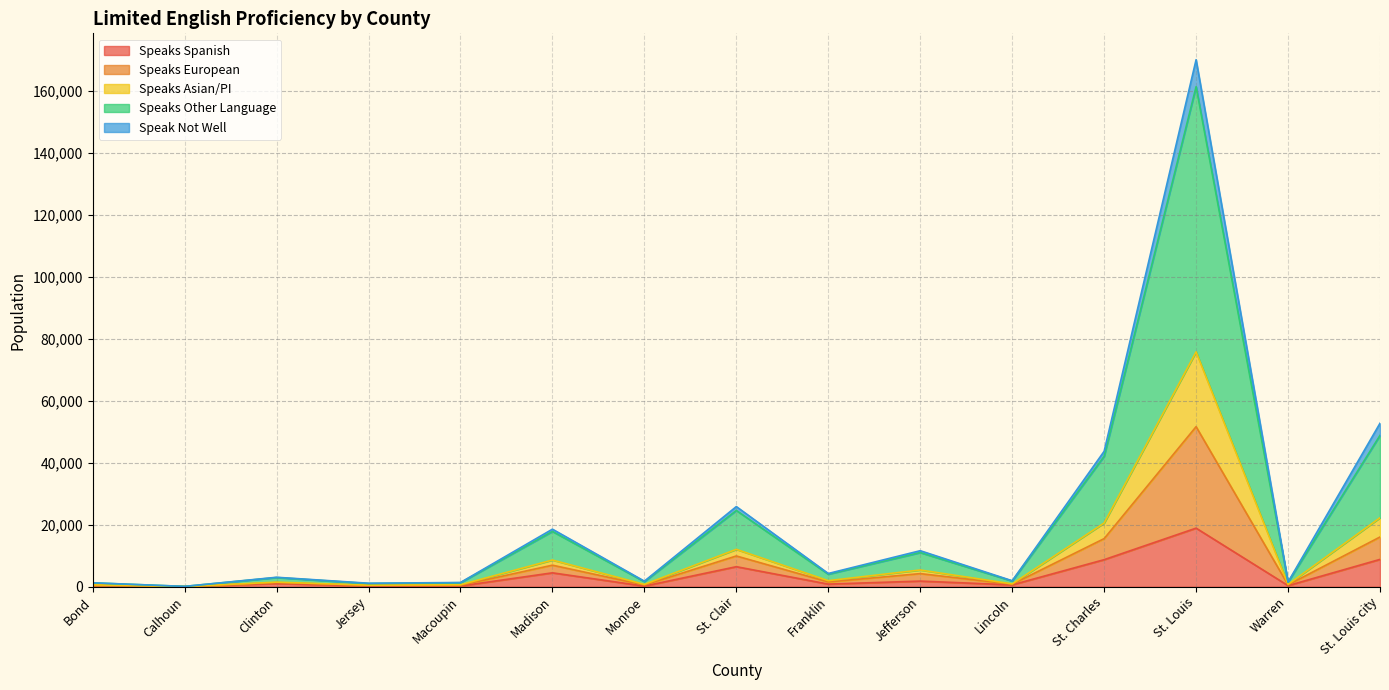

What is the maximum value for Speaks Spanish?

18897